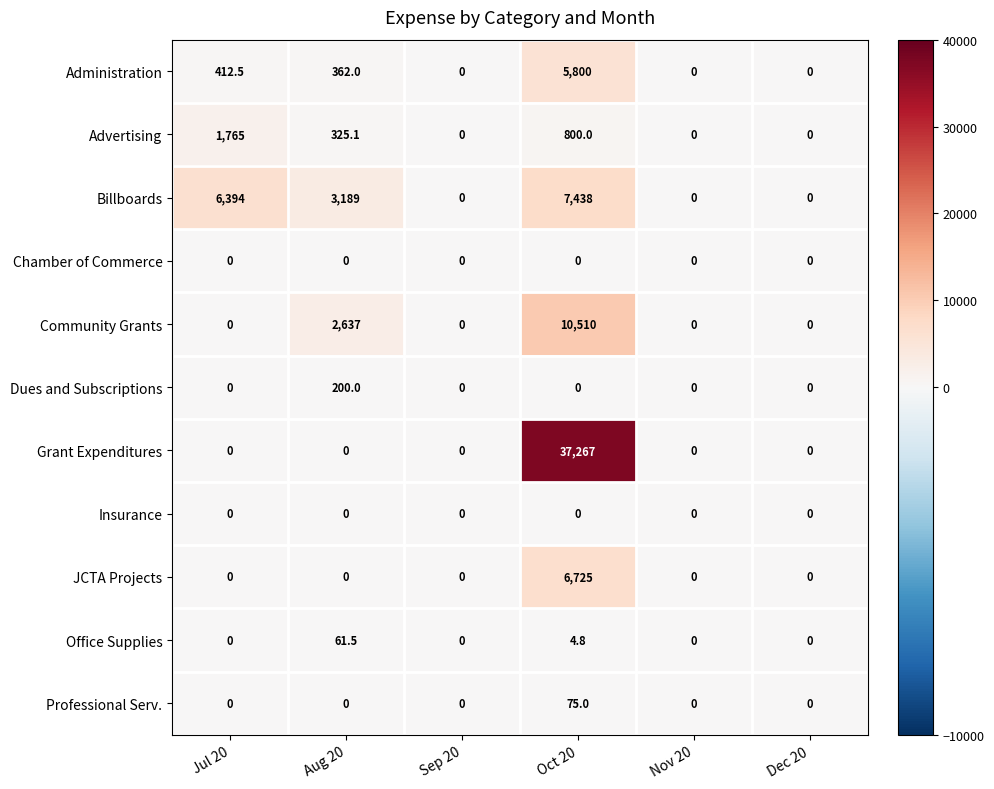

What is the maximum value shown in the chart?

37267.0